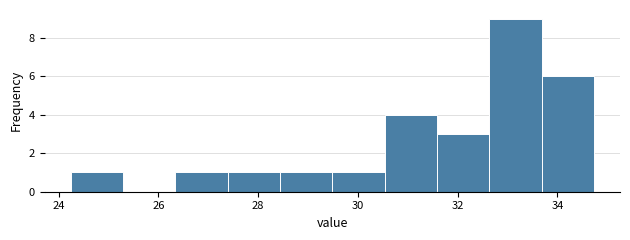

What is the height of the bar covering 24.2 to 25.2 on the x-axis? Neither the bar edges nor the heights are printed on the chart, so give them approximately, as read against the axes.

1